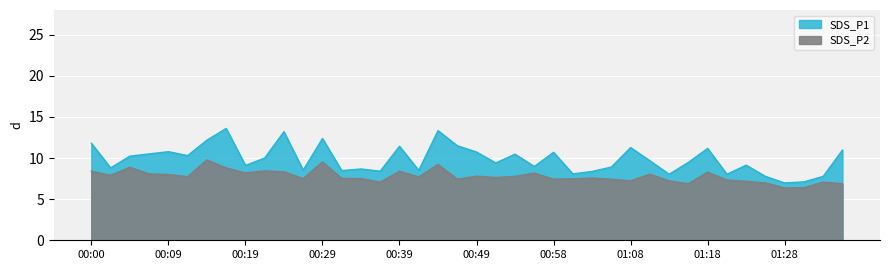

What is the difference between the highest and lowest values at 00:53?

2.7